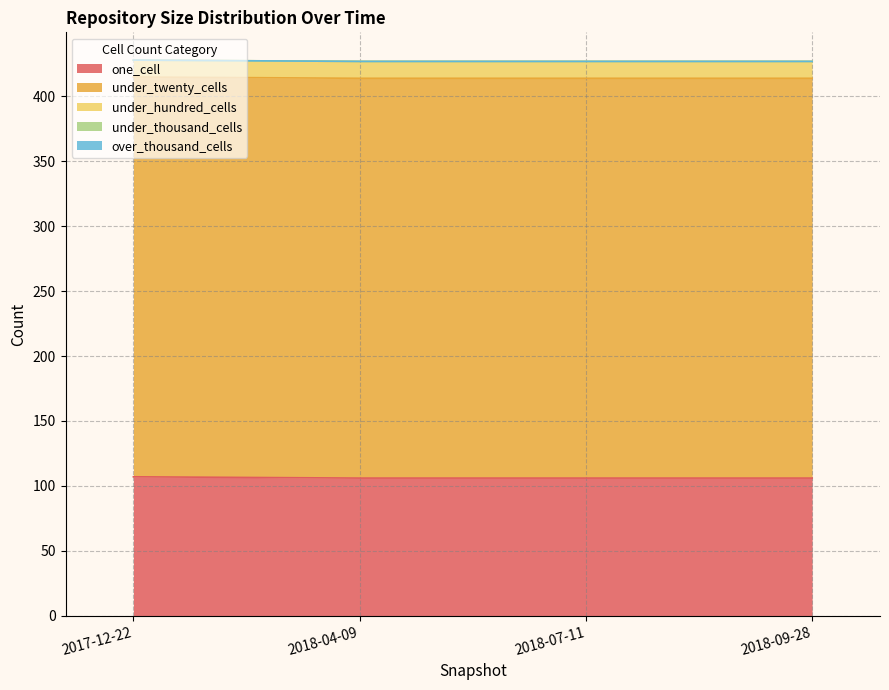

Reading left to right, what are all the values shown in this chart?

one_cell: 2017-12-22=107	2018-04-09=106	2018-07-11=106	2018-09-28=106
under_twenty_cells: 2017-12-22=308	2018-04-09=308	2018-07-11=308	2018-09-28=308
under_hundred_cells: 2017-12-22=13	2018-04-09=13	2018-07-11=13	2018-09-28=13
under_thousand_cells: 2017-12-22=0	2018-04-09=0	2018-07-11=0	2018-09-28=0
over_thousand_cells: 2017-12-22=0	2018-04-09=0	2018-07-11=0	2018-09-28=0